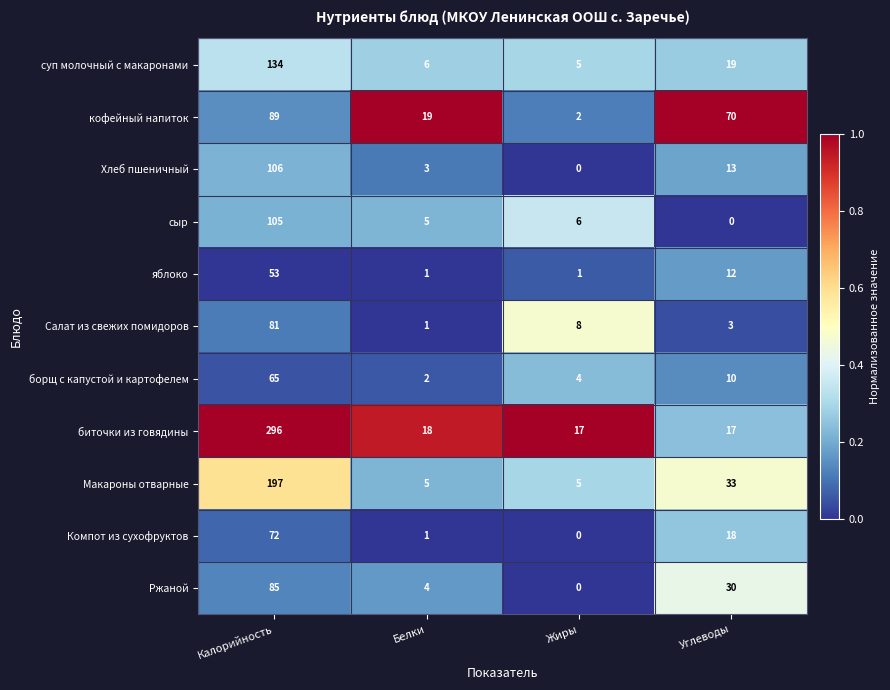

What is the total value across all series at Жиры?

48